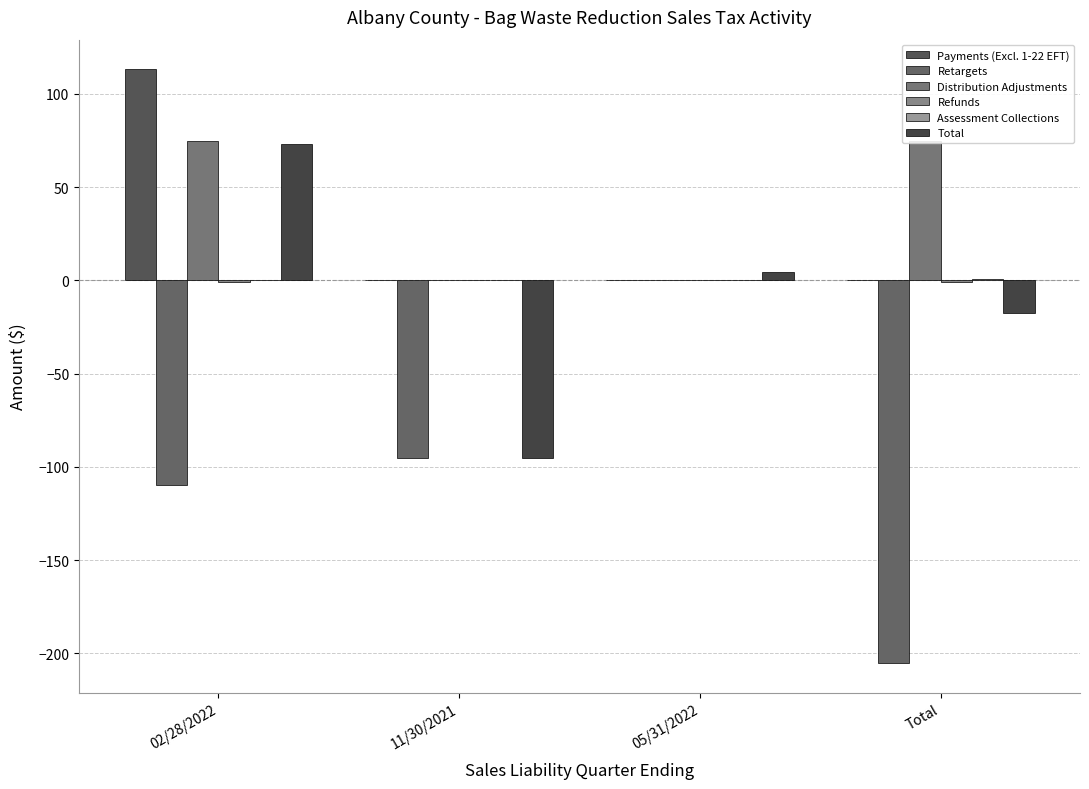

How many data points does each series have?

4